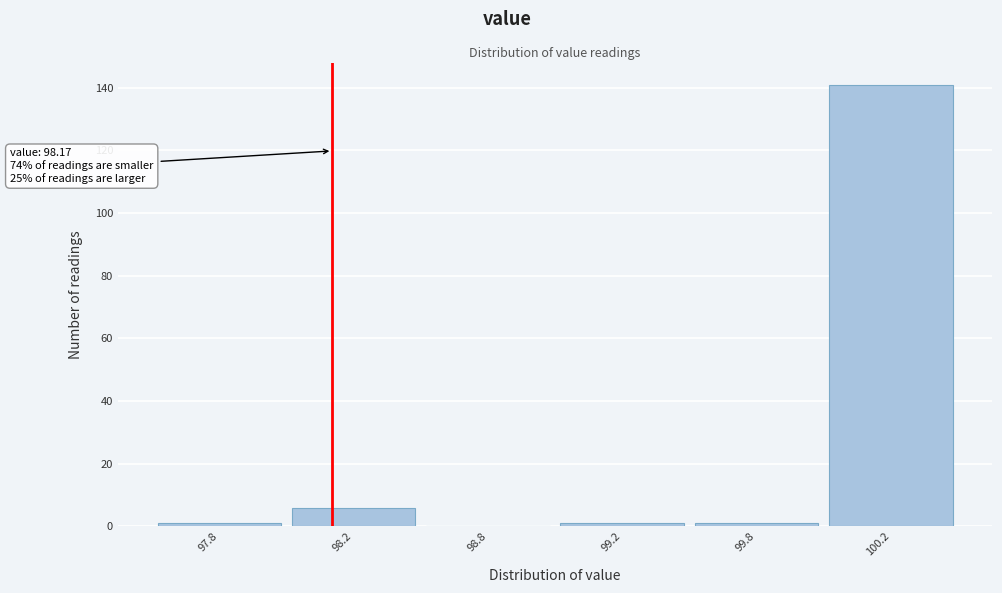

Reading right to left, what are all the values shown in this chart?

100.2=141	99.8=1	99.2=1	98.8=0	98.2=6	97.8=1